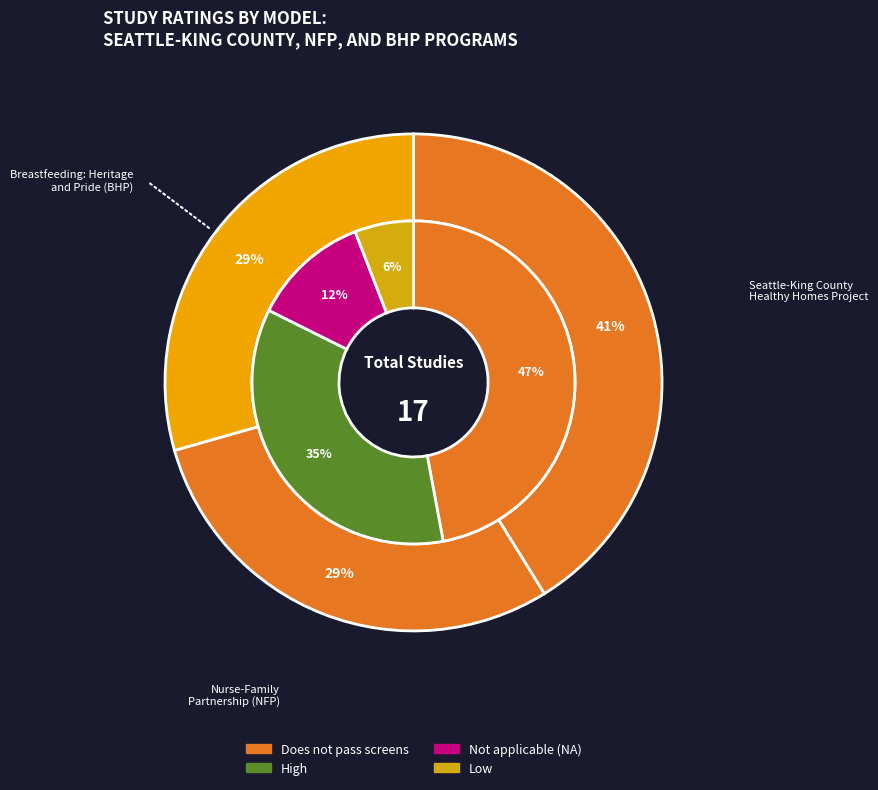

Is there a majority slice in this chart?

No